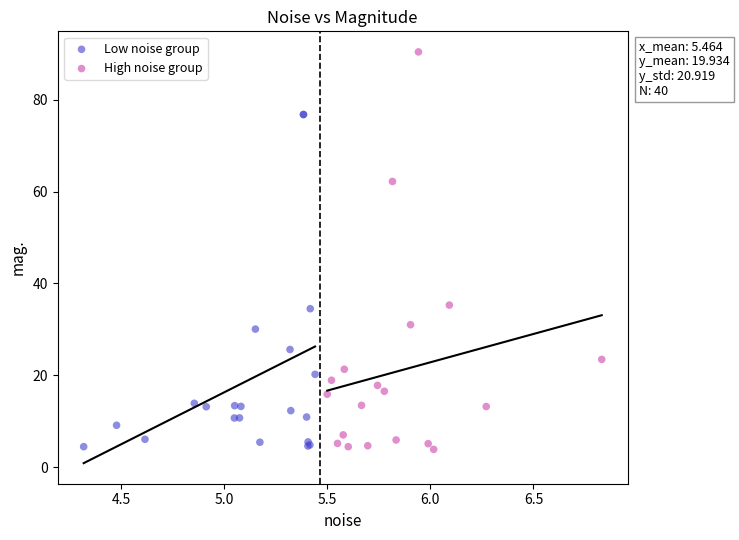

Which series reaches the maximum Y coordinate?

High noise group